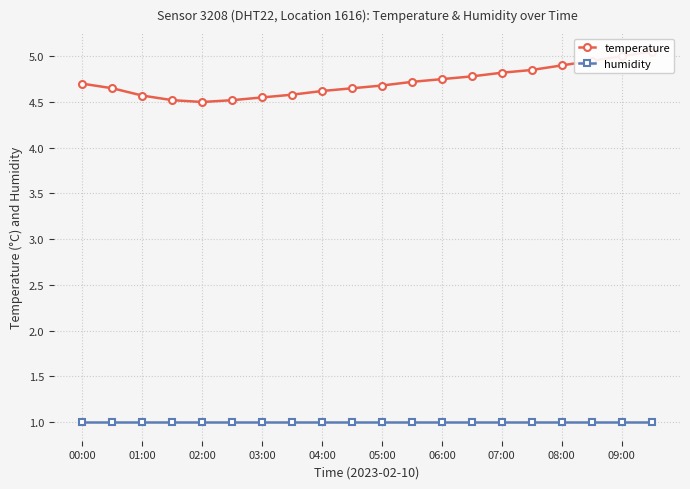

Is this an area chart (filled region under the line)?

No